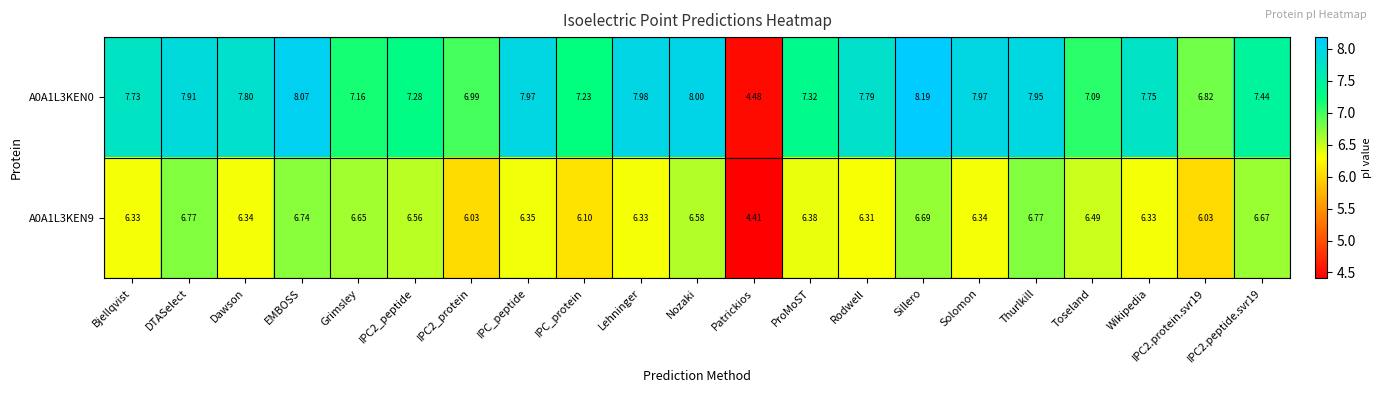

How many series are shown in this chart?

2